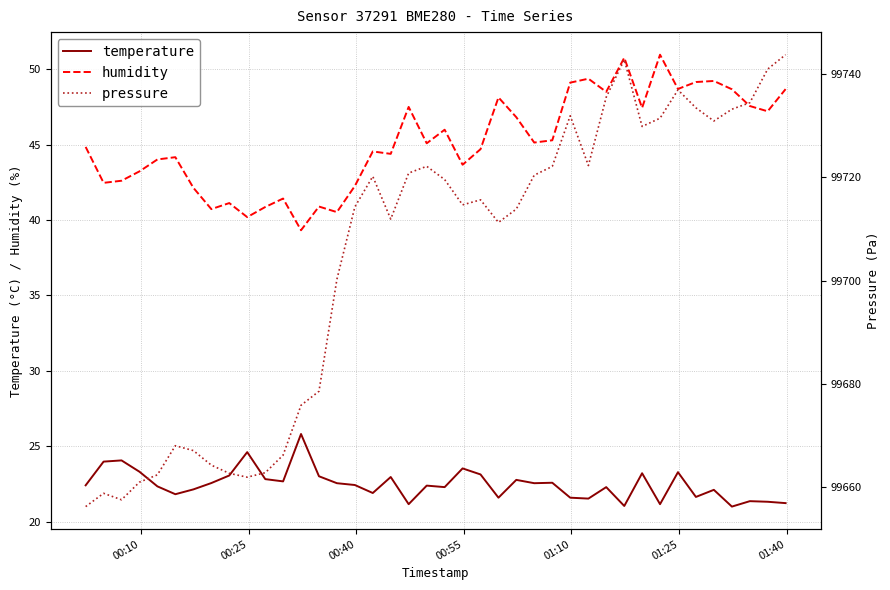

Reading right to left, list all the values displayed in this chart.

temperature: 21.2	21.3	21.4	21.0	22.1	21.6	23.3	21.2	23.2	21.1	22.3	21.5	21.6	22.6	22.6	22.8	21.6	23.1	23.5	22.3	22.4	21.2	23.0	21.9	22.4	22.6	23.0	25.8	22.7	22.8	24.6	23.1	22.6	22.1	21.8	22.4	23.3	24.1	24.0	22.4
humidity: 48.7	47.2	47.5	48.7	49.2	49.1	48.7	51.0	47.4	50.8	48.5	49.4	49.1	45.3	45.1	46.8	48.1	44.7	43.7	46.0	45.1	47.5	44.4	44.5	42.2	40.5	40.9	39.3	41.4	40.9	40.2	41.1	40.7	42.1	44.2	44.0	43.2	42.6	42.5	44.8
pressure: 99743.7	99740.9	99734.4	99733.2	99730.9	99733.4	99736.9	99731.4	99729.8	99742.8	99735.5	99722.3	99731.9	99722.1	99720.4	99713.8	99711.3	99715.6	99714.7	99719.6	99722.1	99720.8	99711.9	99720.2	99714.3	99700.2	99678.6	99675.9	99666.2	99662.8	99661.9	99662.7	99664.3	99667.1	99668.0	99662.4	99661.0	99657.6	99658.8	99656.3